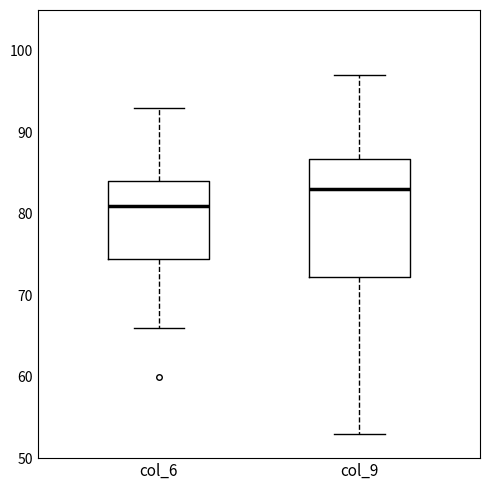

Where is the upper edge of the box for col_9 on the y-axis? The values are not printed on the chart, so give them approximately, as read against the axis.

87